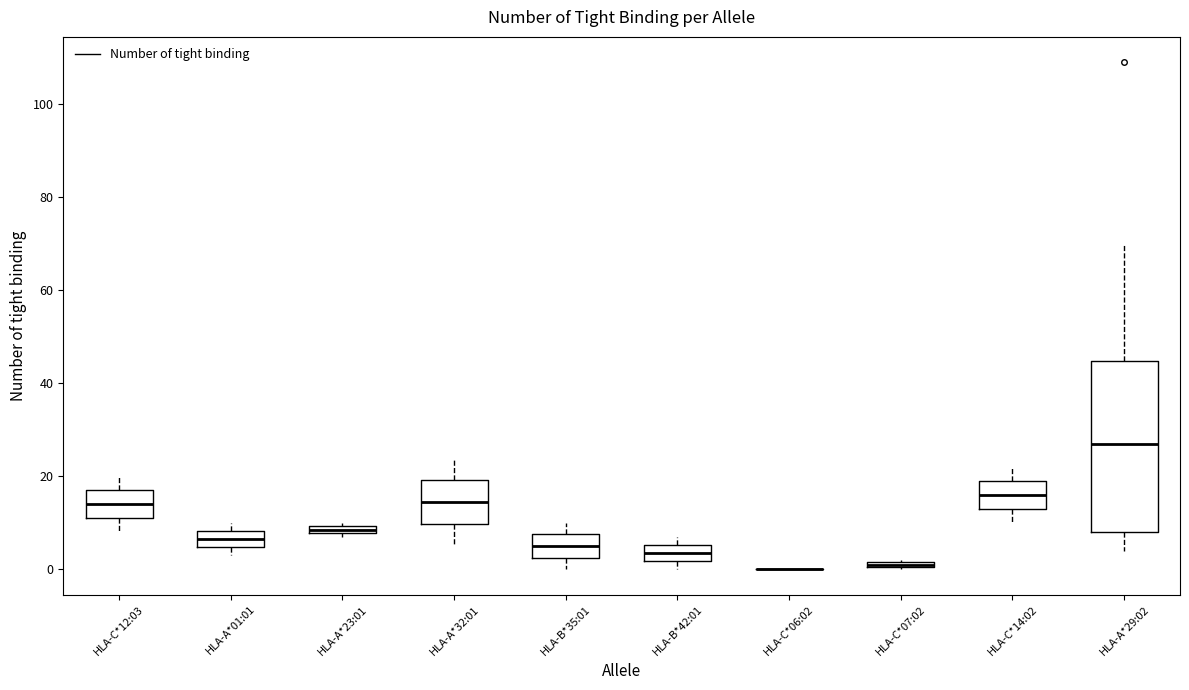

Where is the lower edge of the box for HLA-A*01:01 on the y-axis? The values are not printed on the chart, so give them approximately, as read against the axis.

4